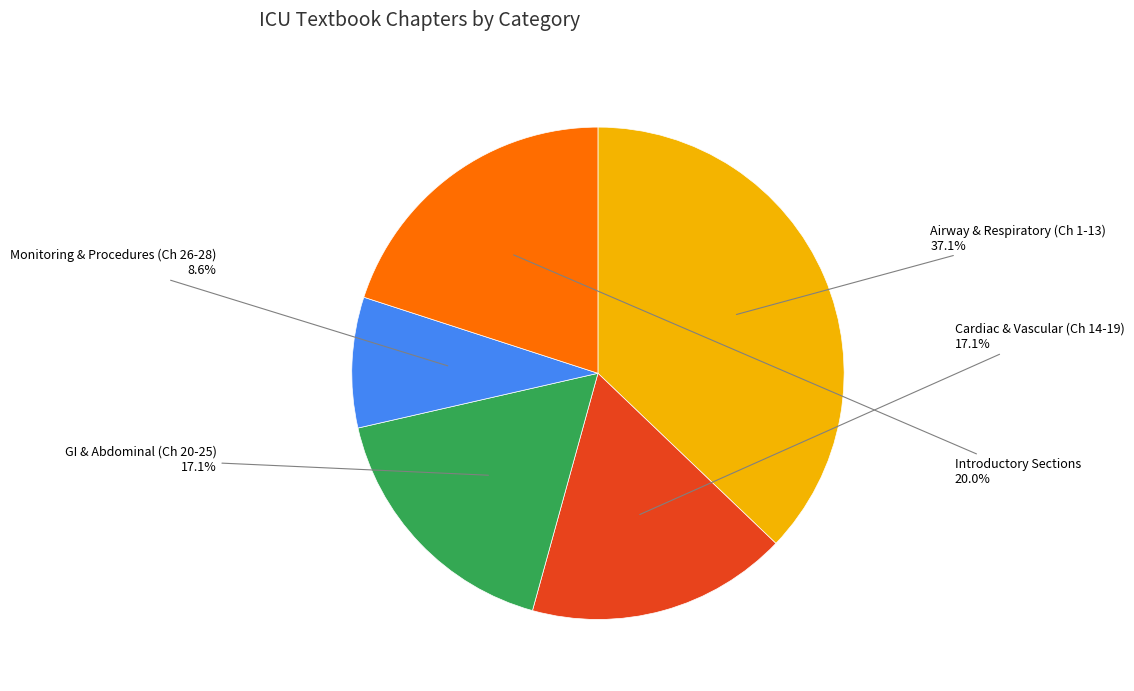

Is there any slice that represents more than half of the pie?

No